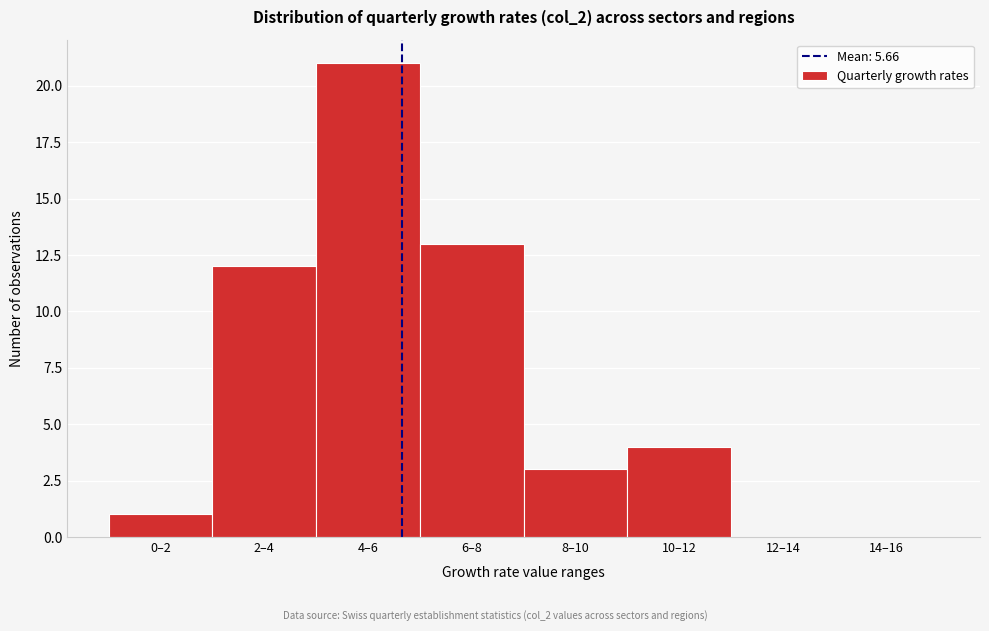

Reading left to right, transcribe all the data shown in this chart.

0–2=1	2–4=12	4–6=21	6–8=13	8–10=3	10–12=4	12–14=0	14–16=0